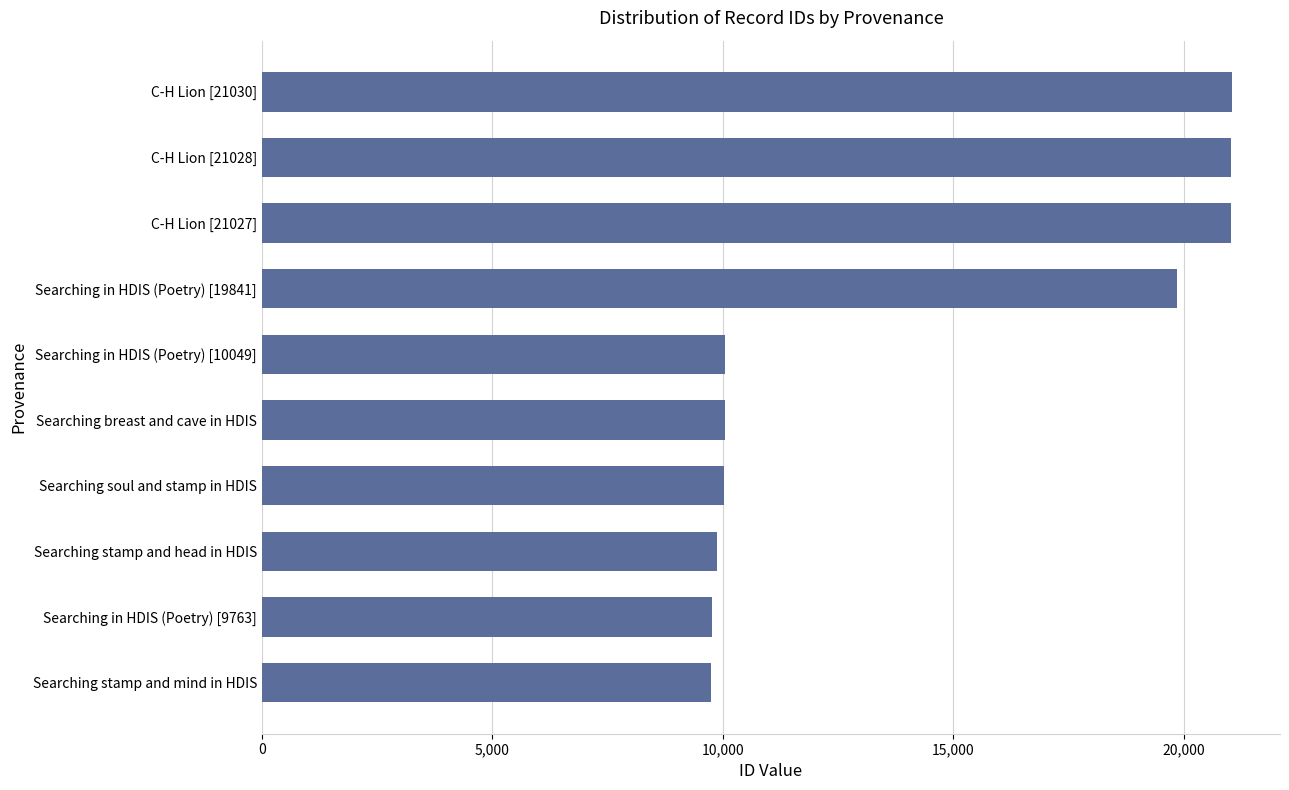

True or false: the data shows 14126 at Searching breast and cave in HDIS.

False